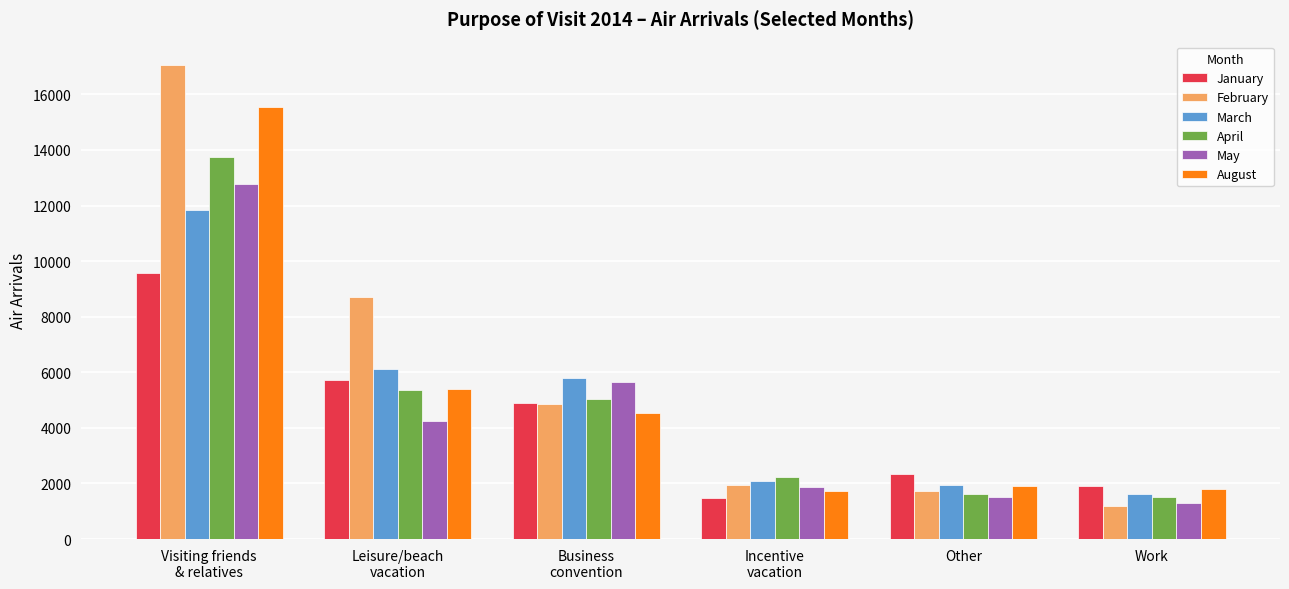

Where is April nearest to the value 7641?

Leisure/beach
vacation